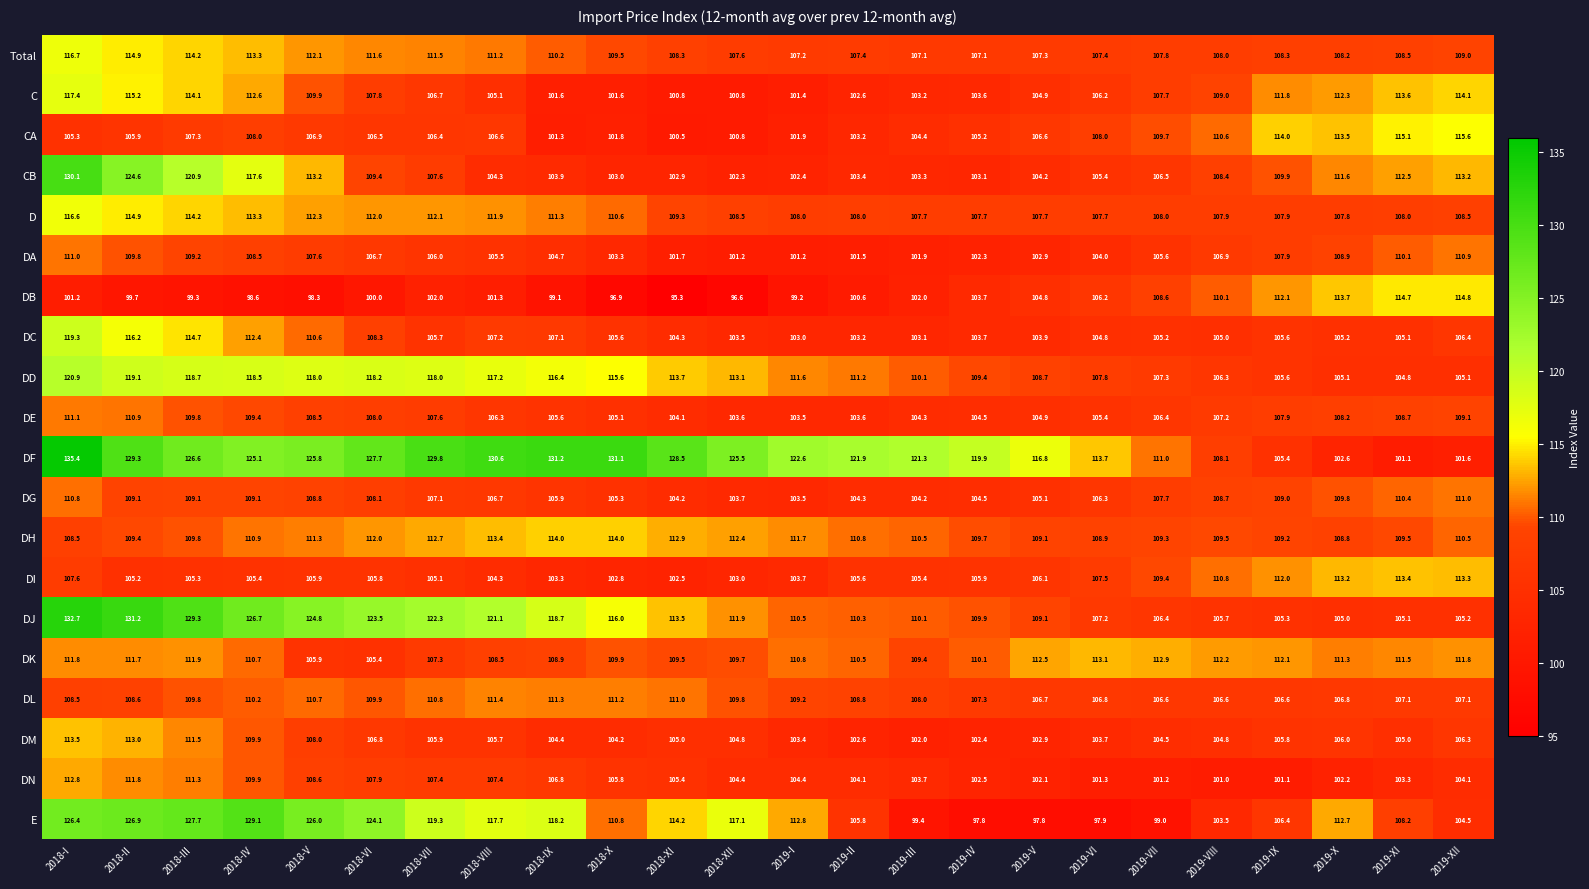

Which series has the widest spread of values?

DF